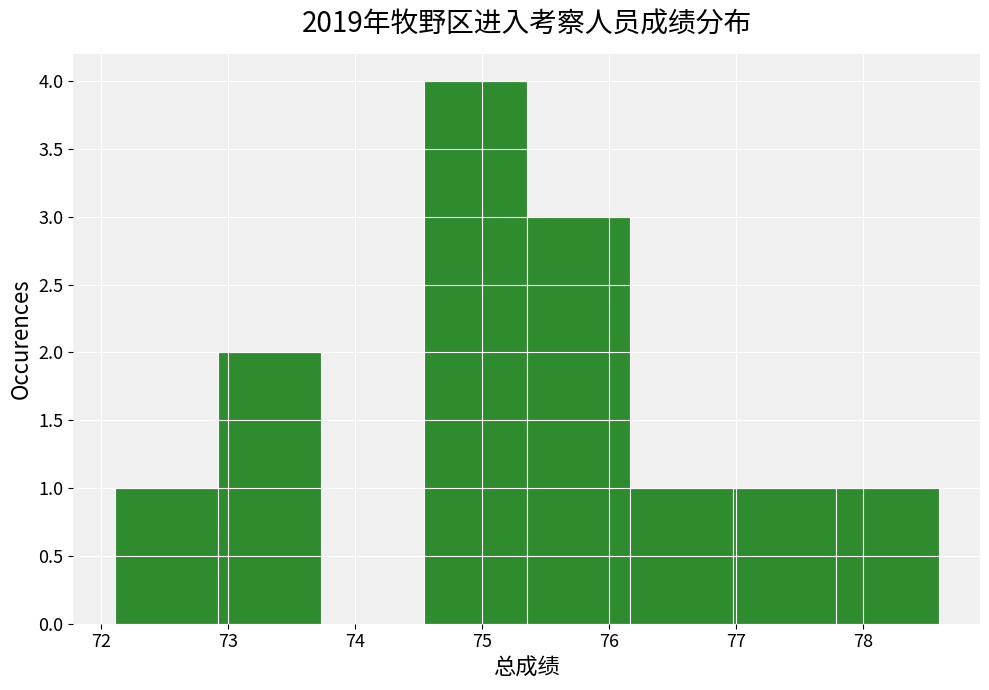

Over which range of the x-axis is the bar tallest?

74.5 to 75.4